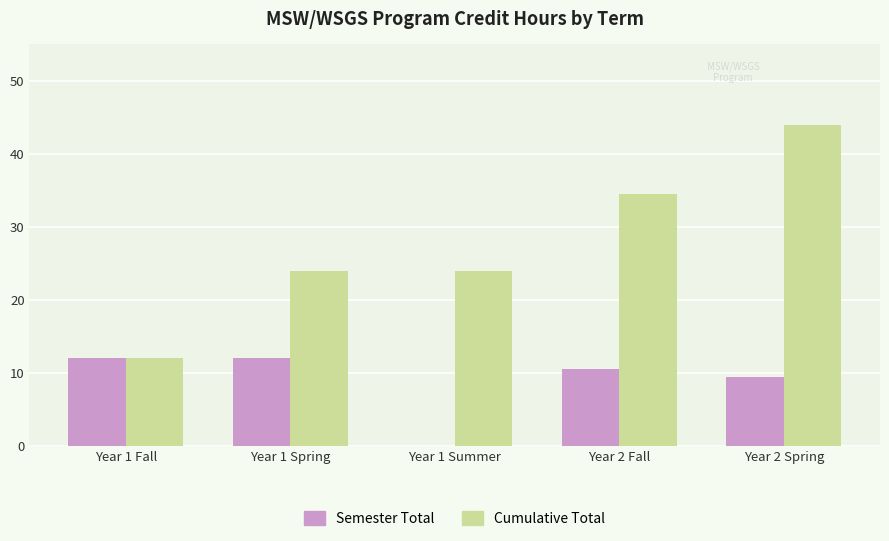

Reading right to left, extract all data points from this chart.

Semester Total: Year 2 Spring=9.5	Year 2 Fall=10.5	Year 1 Summer=0.0	Year 1 Spring=12.0	Year 1 Fall=12.0
Cumulative Total: Year 2 Spring=44.0	Year 2 Fall=34.5	Year 1 Summer=24.0	Year 1 Spring=24.0	Year 1 Fall=12.0